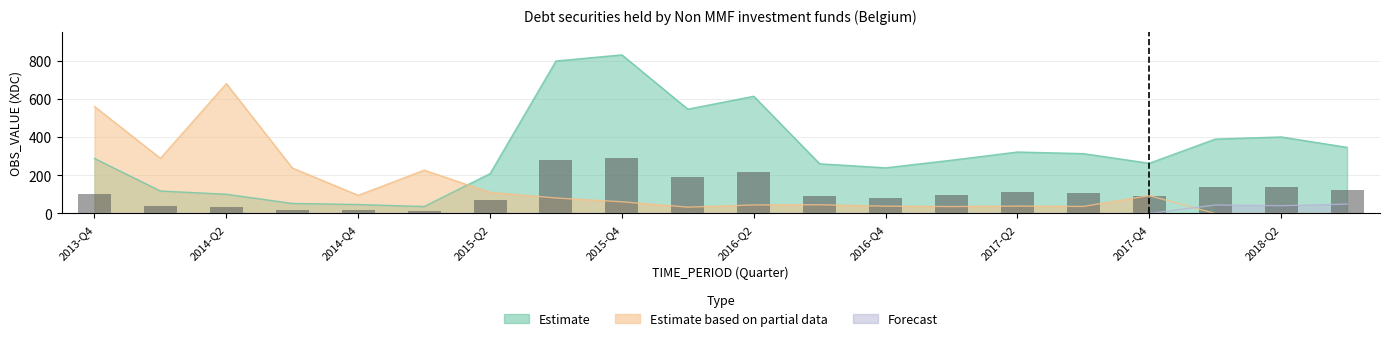

The chart shows a value of 368.3 at 2017-Q2. True or false?

False